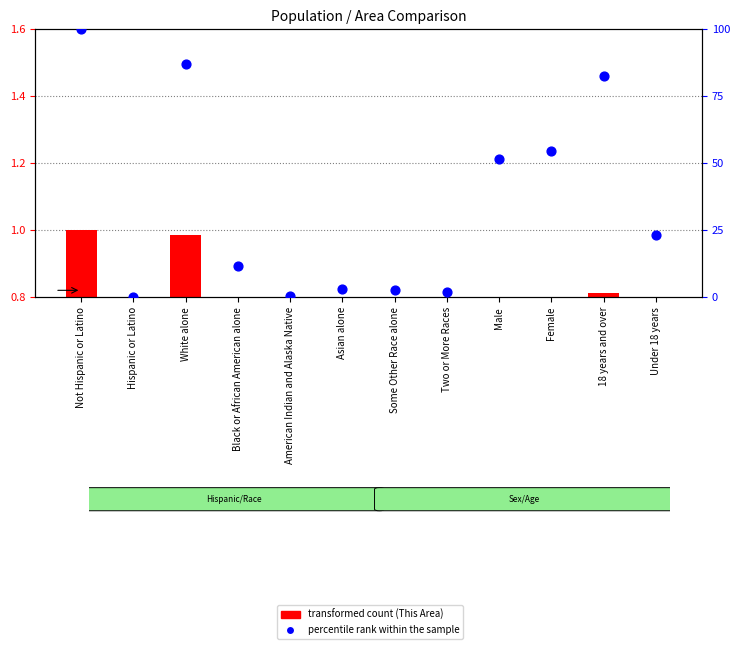

At which category is the sum across all series the highest?

Not Hispanic or Latino